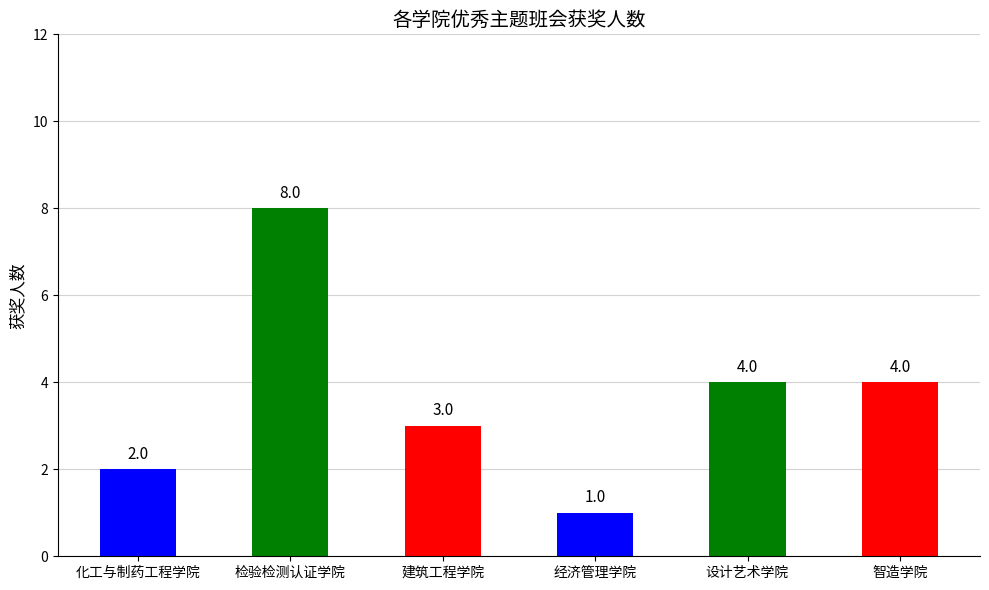

Which has a higher value, 智造学院 or 建筑工程学院?

智造学院